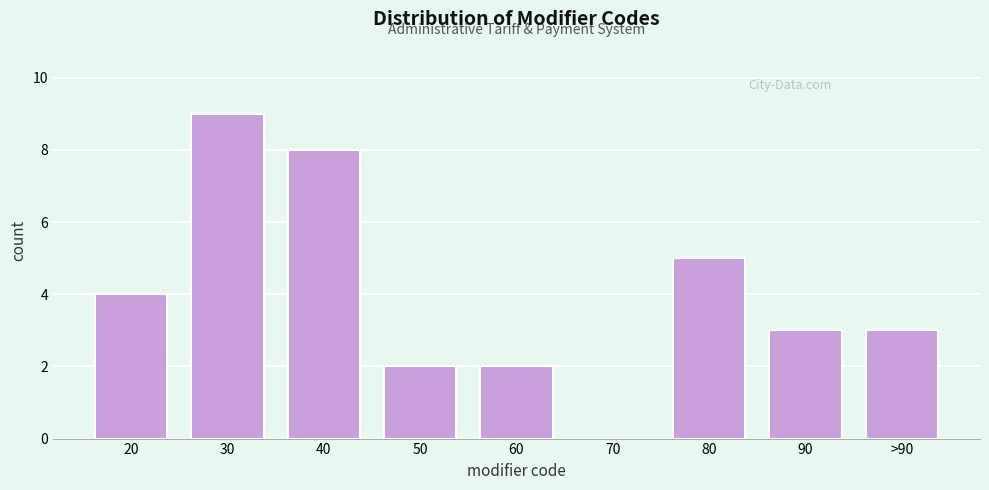

Reading right to left, extract all data points from this chart.

>90=3	90=3	80=5	70=0	60=2	50=2	40=8	30=9	20=4